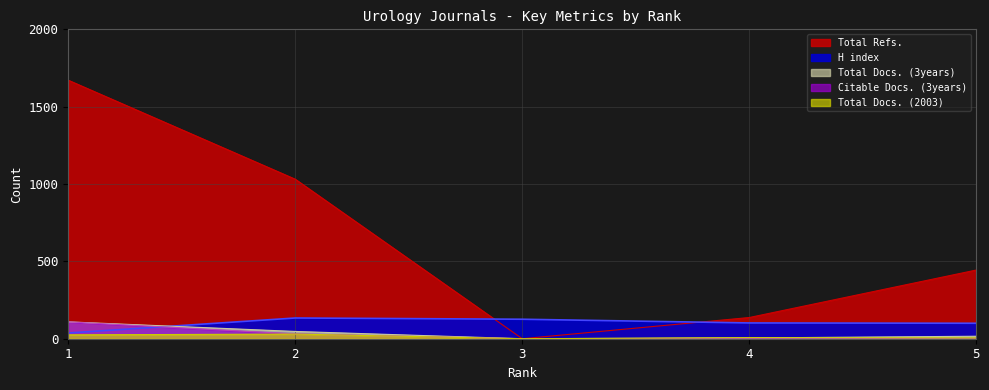

What is the average value of the Total Docs. (3years) series?

35